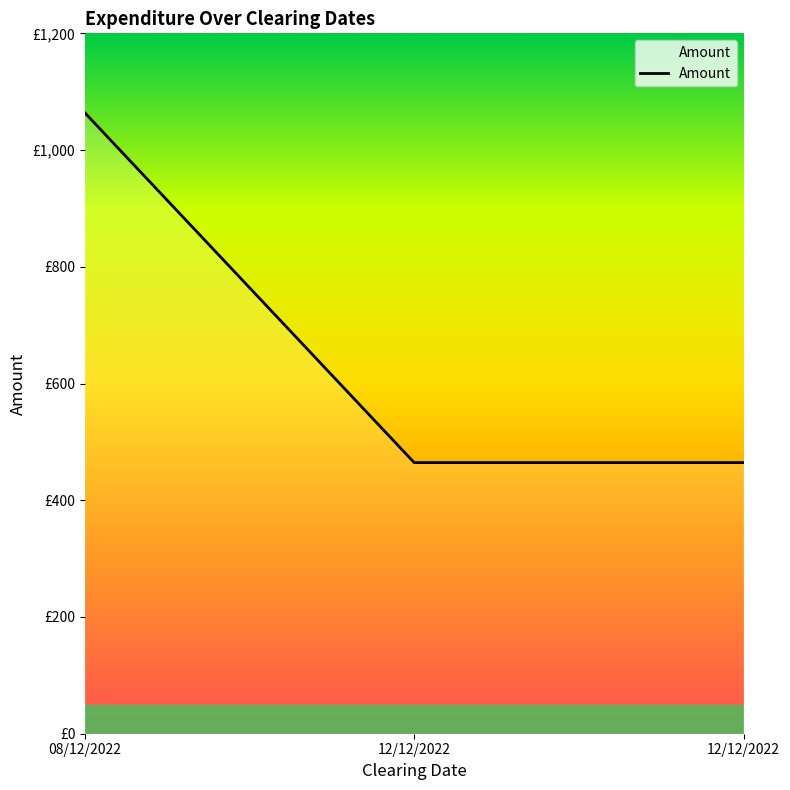

Which category has the highest value across all series?

08/12/2022